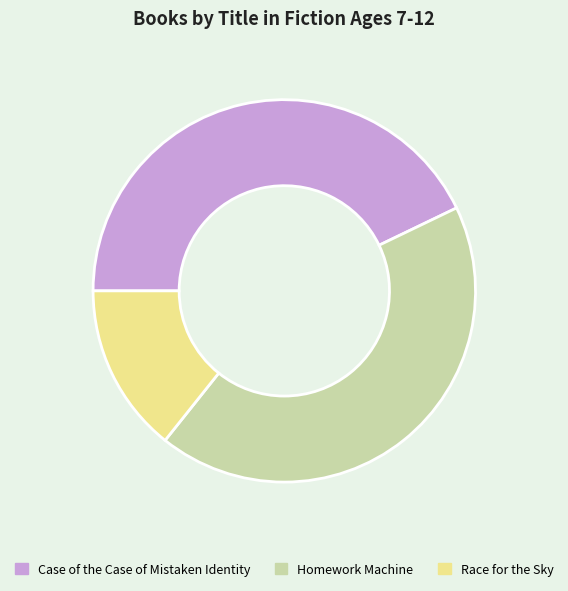

Is the sum of Homework Machine and Race for the Sky greater than half?

Yes